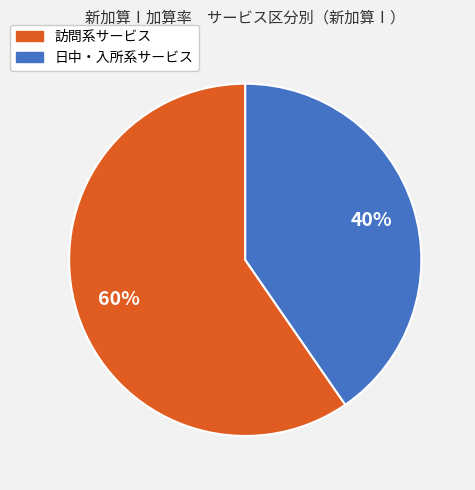

To the nearest percent, what is the average slice percentage?

50%